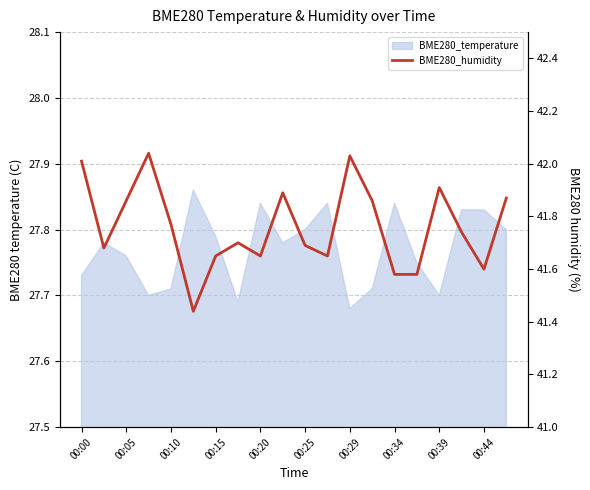

What is the difference between the maximum and minimum values?

0.6